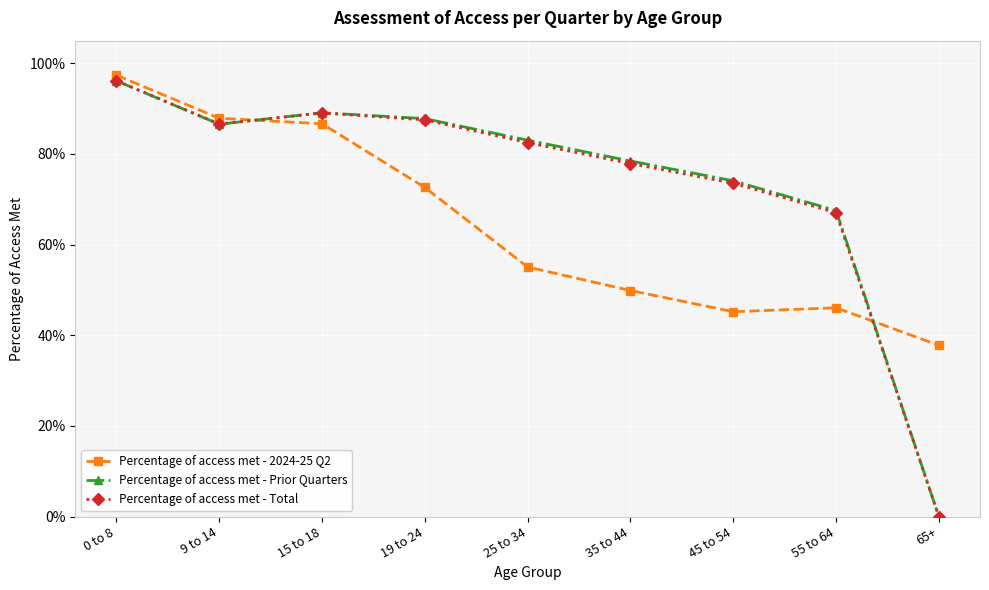

What is the difference between the second highest and minimum values in the Percentage of access met - Total series?

0.9